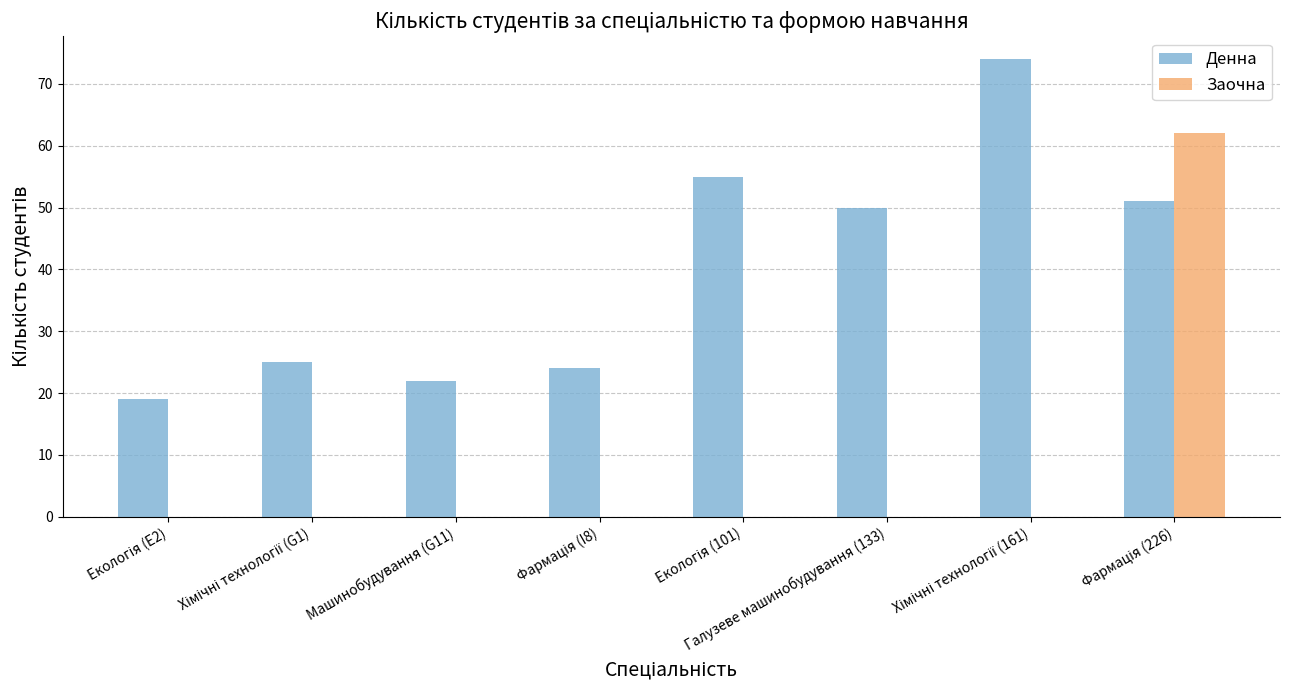

Which series has the largest total across all categories?

Денна